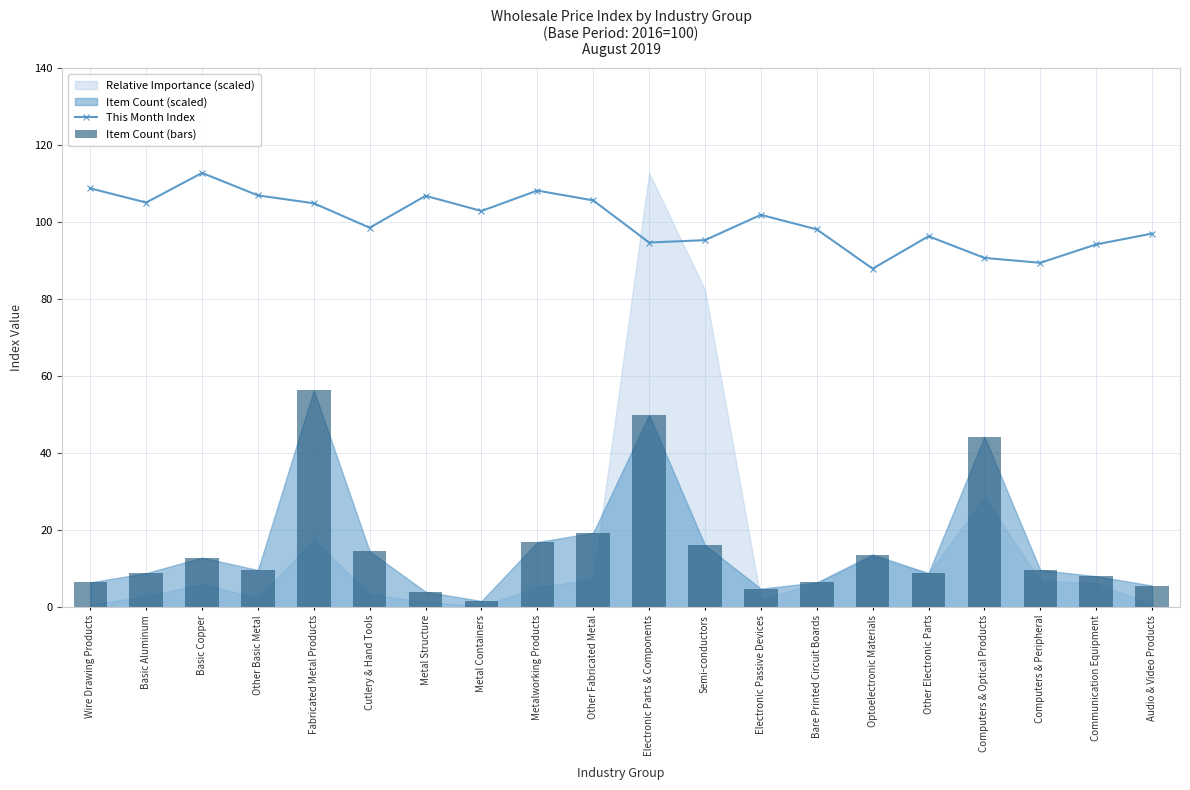

Are the bars horizontal?

No